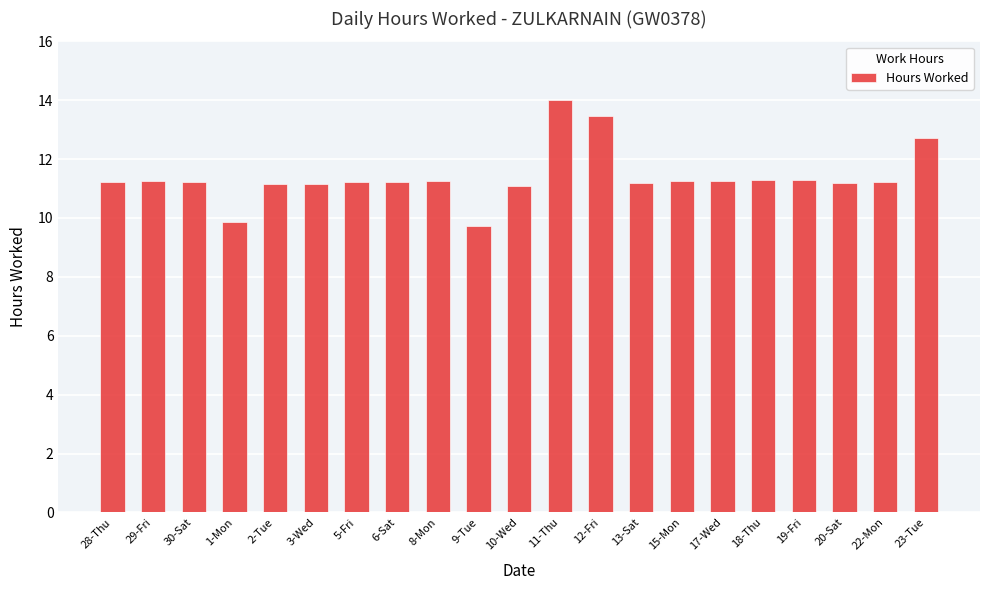

Are the bars grouped side by side (vs. stacked)?

No